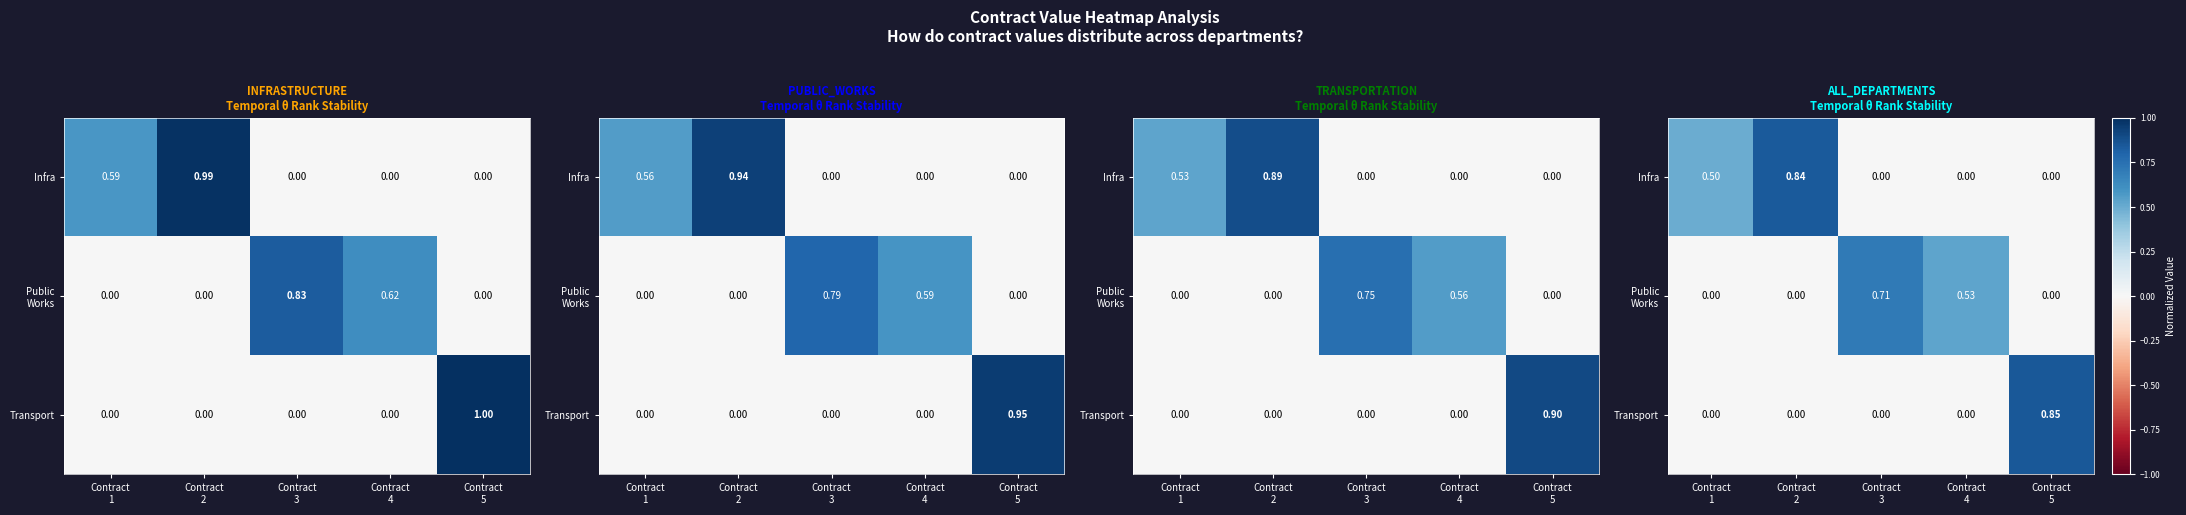

Which series has the largest range (max minus min)?

Transport